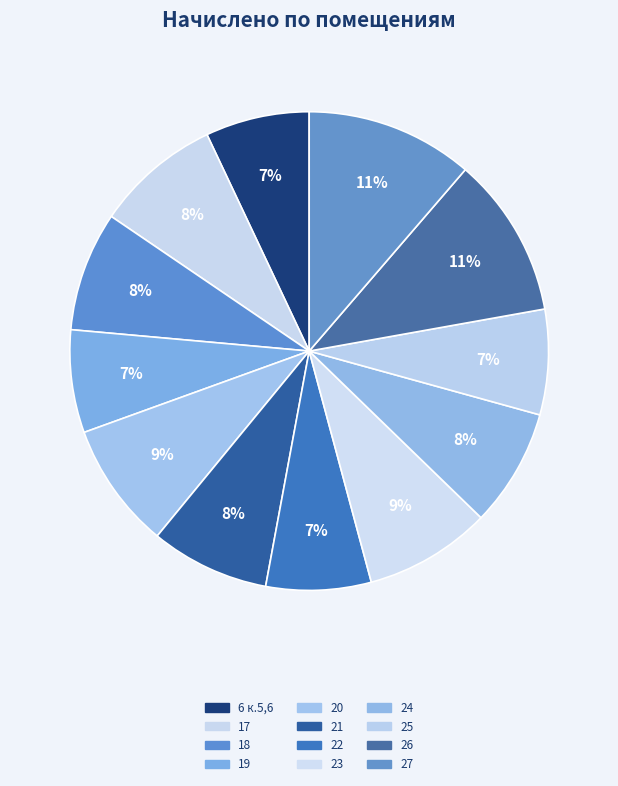

How many slices are in this pie chart?

12